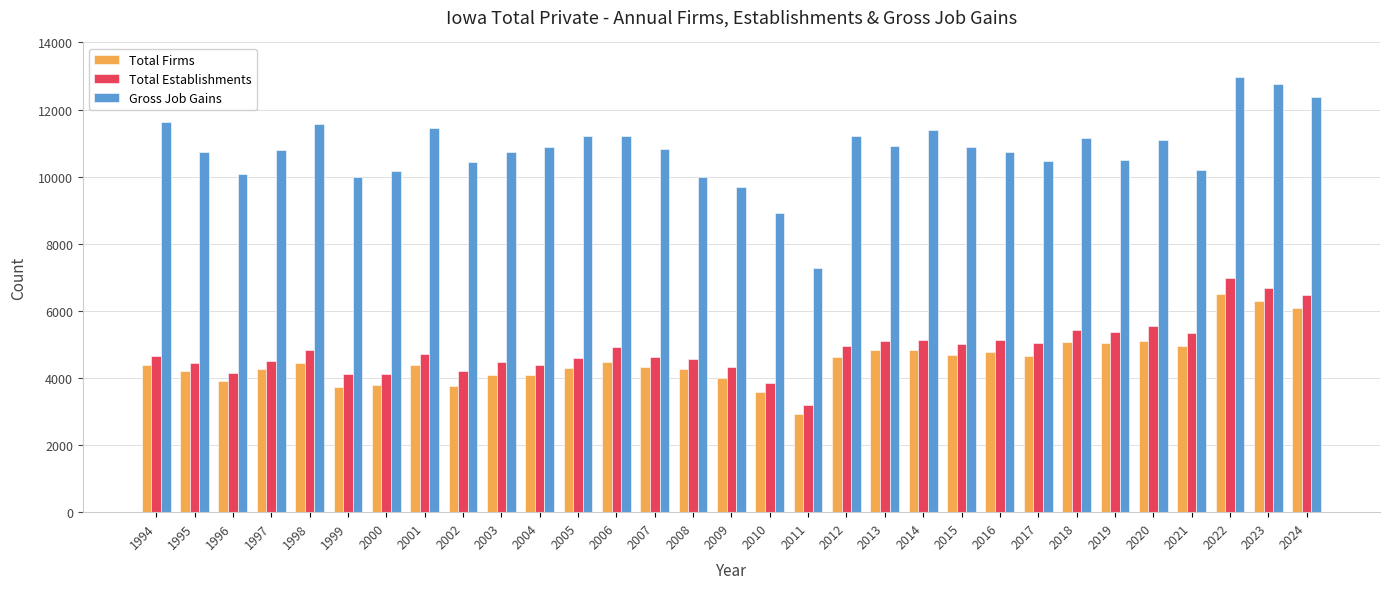

What is the sum of the Total Establishments values at 2020 and 2005?

10141